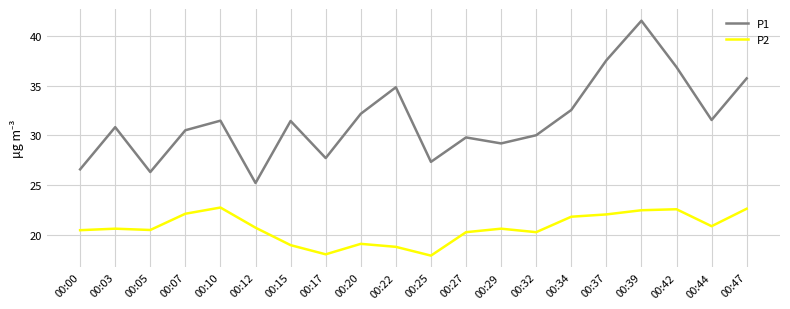

In P2, how many points are lower than both neighbors (excluding endpoints)?

5